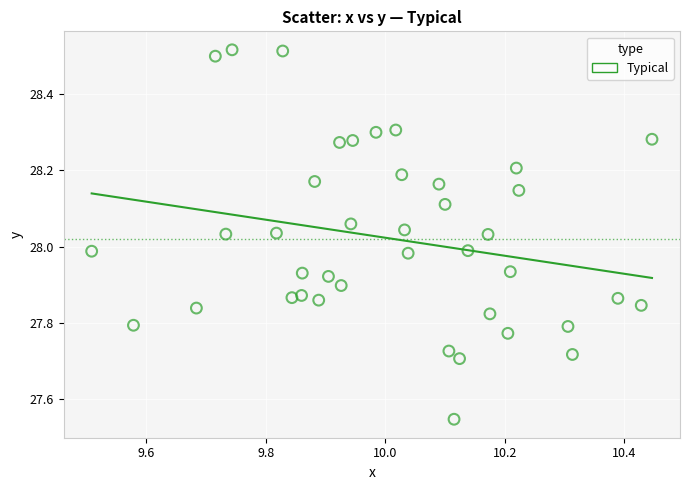

What is the range of Y values (max minus min)?

1.0